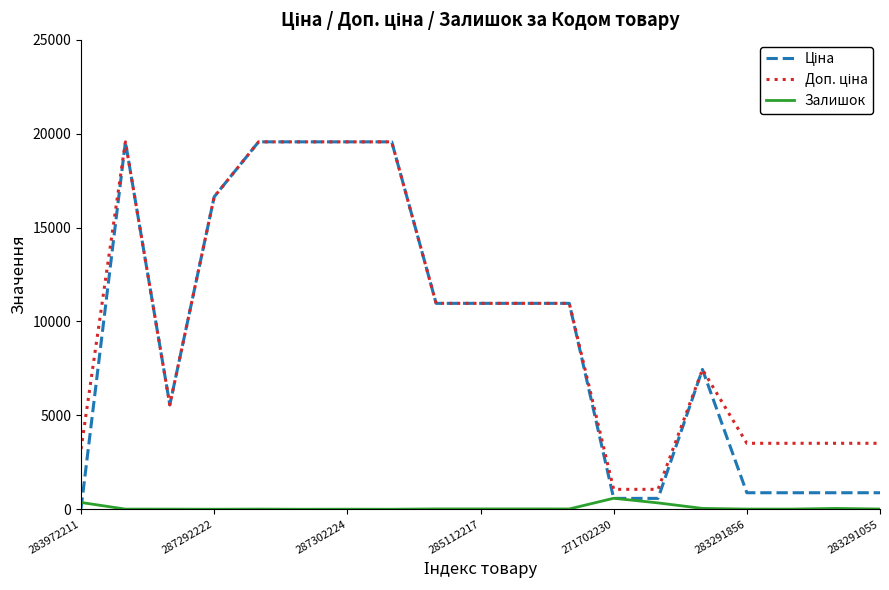

What is the greatest value displayed?

19564.9